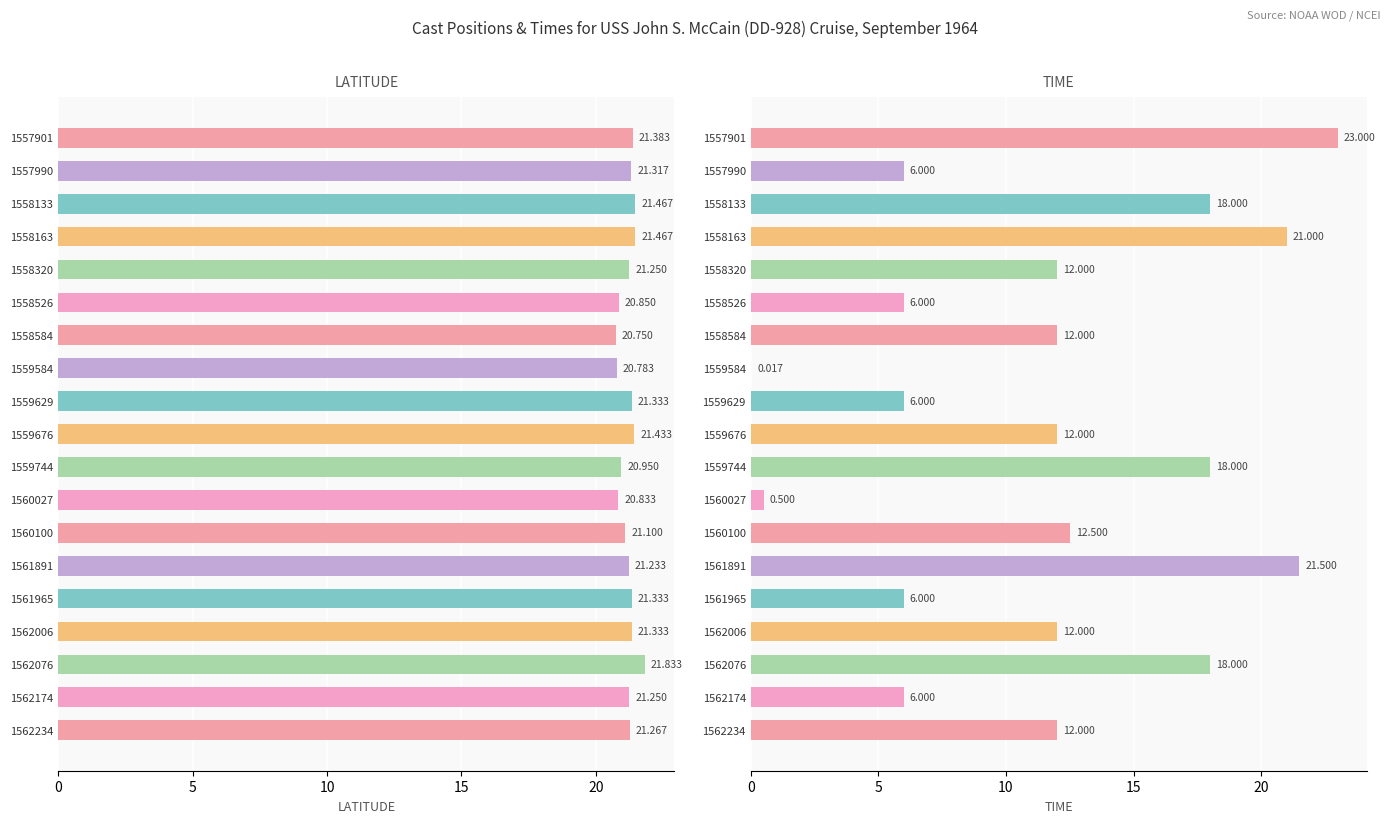

What are all the series names shown in the legend?

LATITUDE, TIME